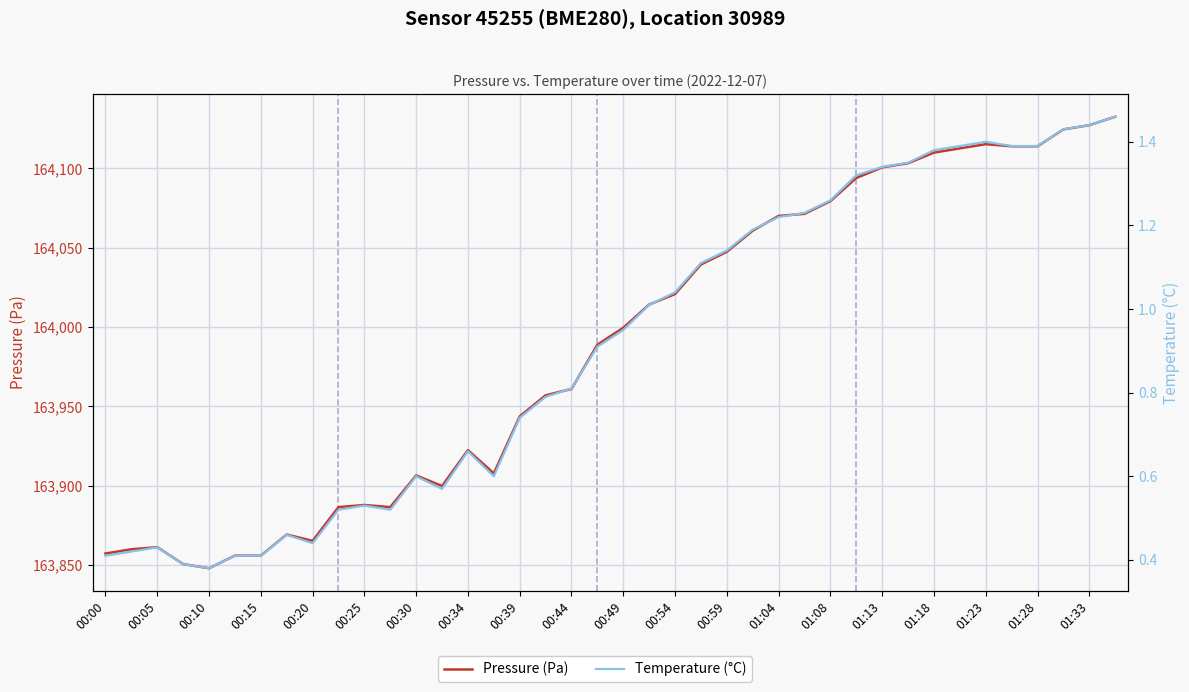

What is the difference between the maximum and minimum values in the Pressure (Pa) series?

284.7